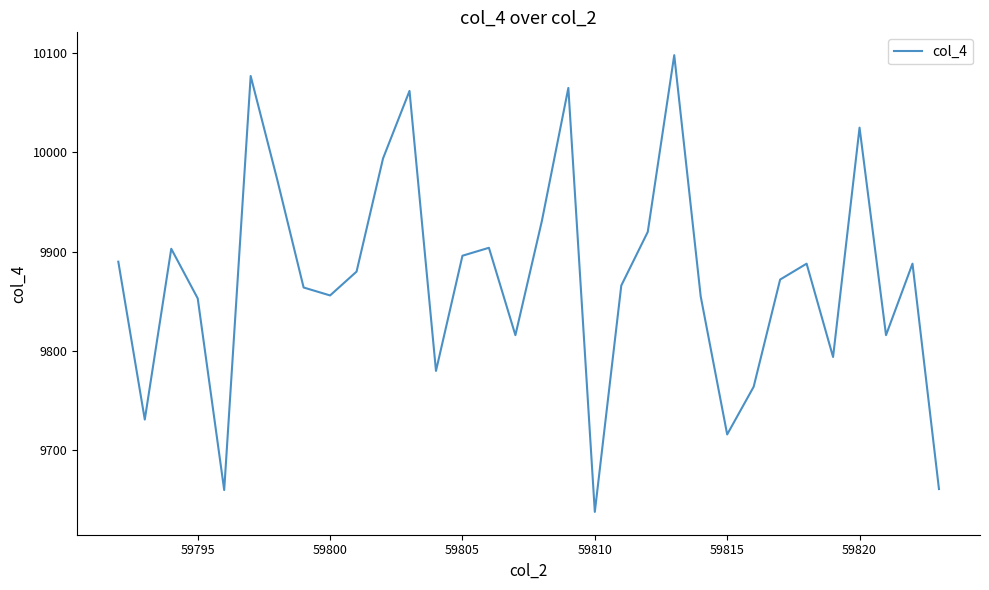

What is the minimum value shown in the chart?

9638